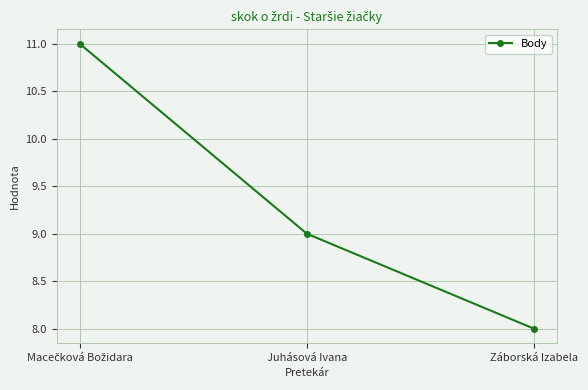

What is the difference between the maximum and minimum values?

3